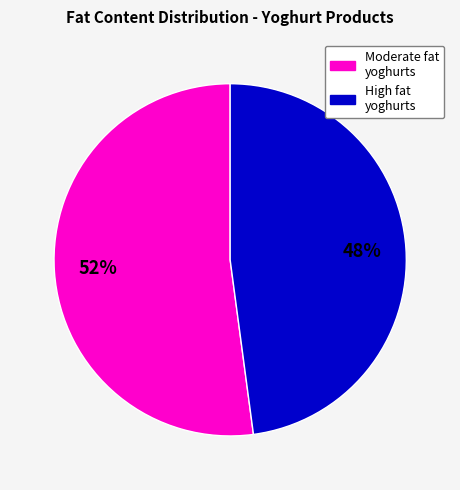

To the nearest percent, what is the difference between the largest and smallest slice percentages?

4%